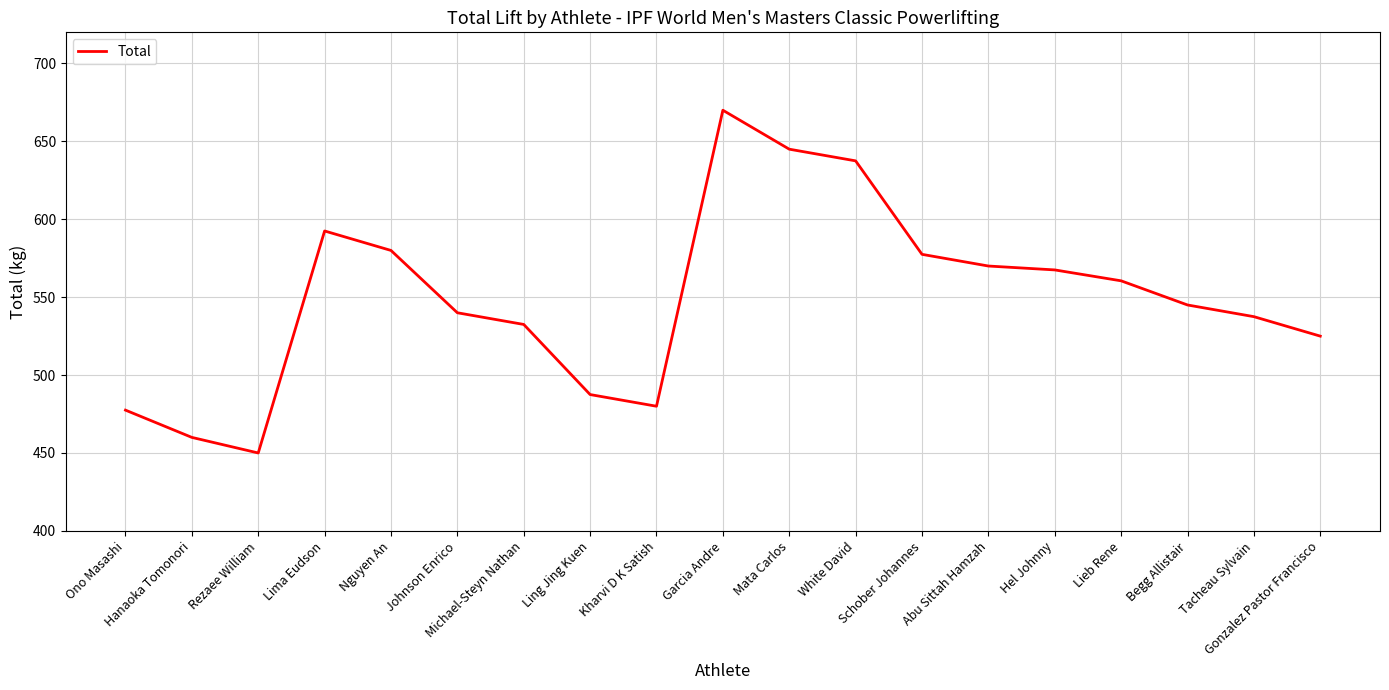

Which has a higher value, Gonzalez Pastor Francisco or Mata Carlos?

Mata Carlos